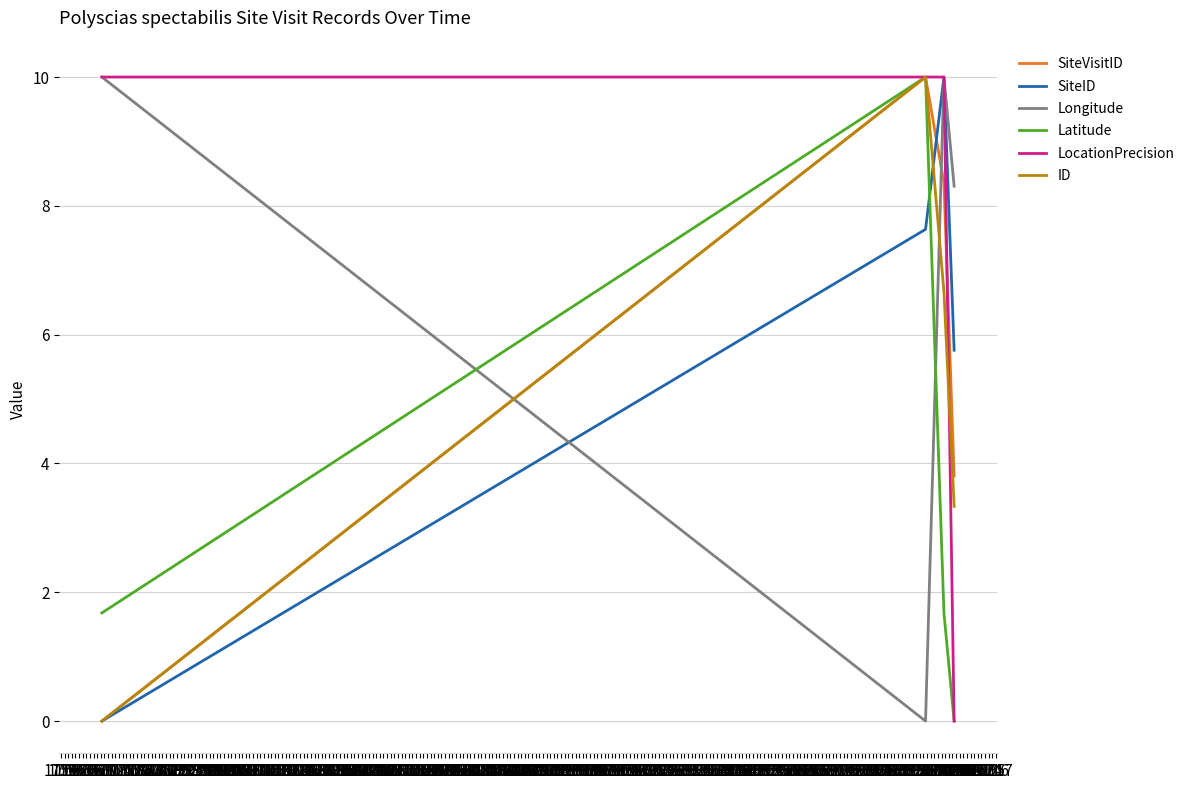

After their last crossing, which series has the higher values: Longitude or Latitude?

Longitude